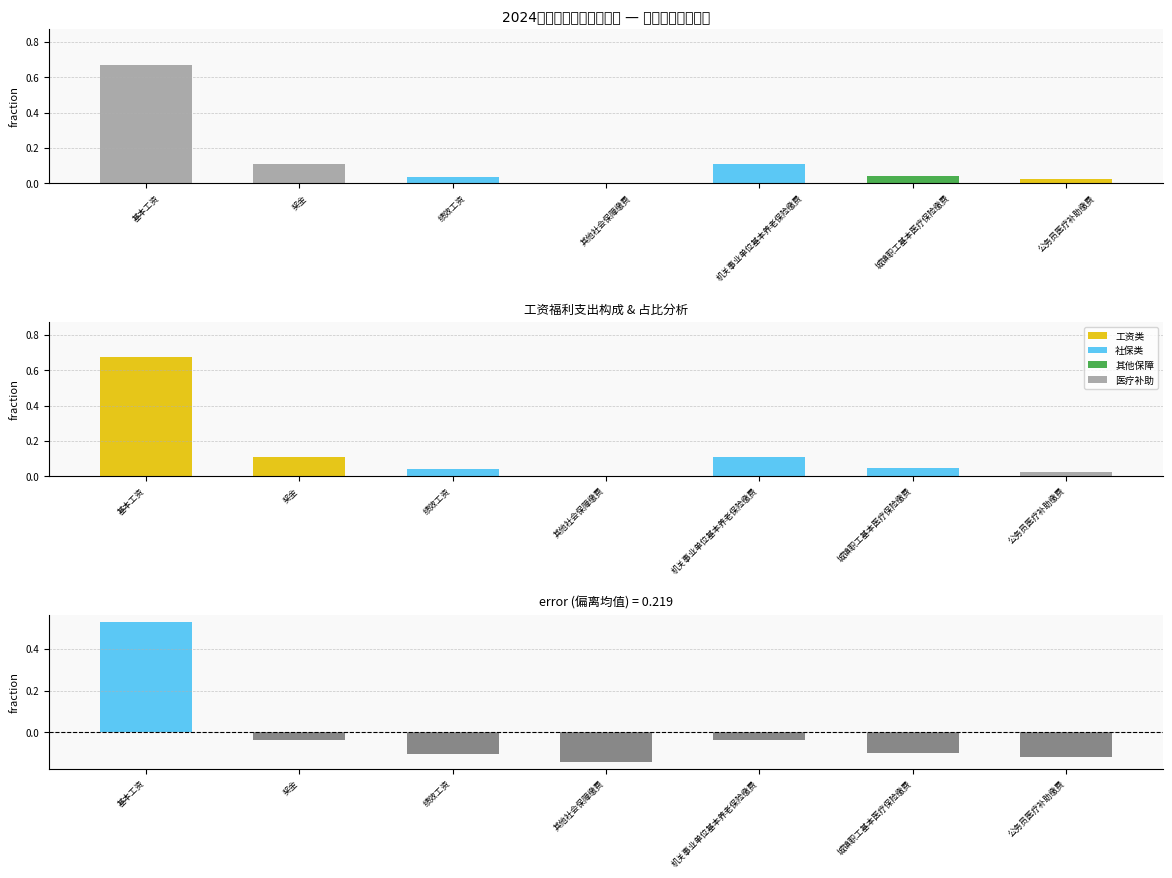

What is the average value?

0.1